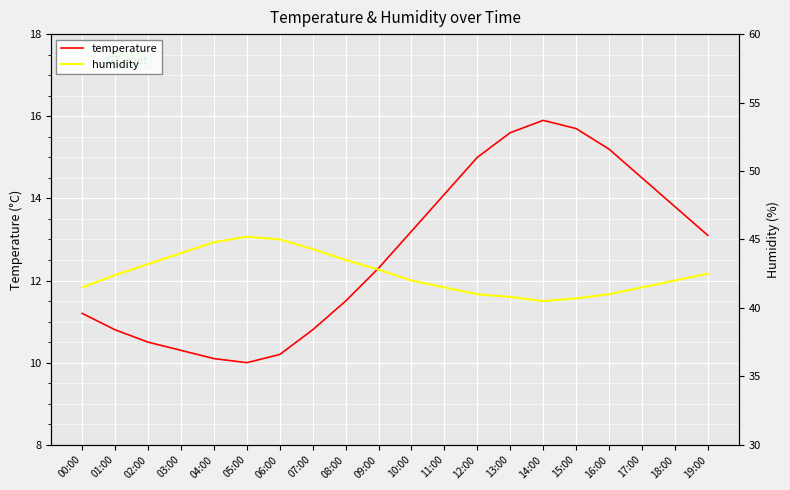

How many distinct data groups are displayed?

2